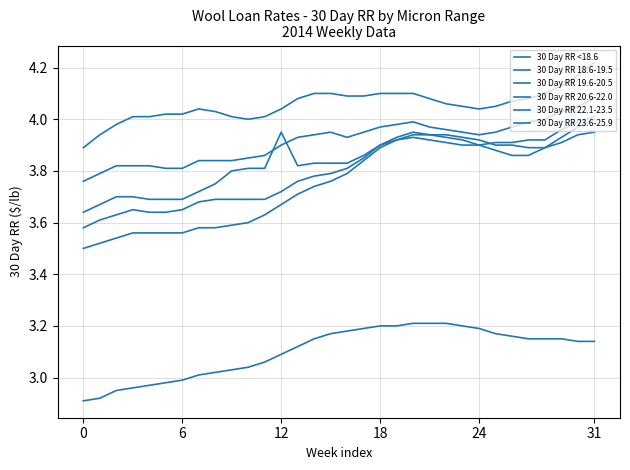

What is the maximum value for 30 Day RR 19.6-20.5?

4.0